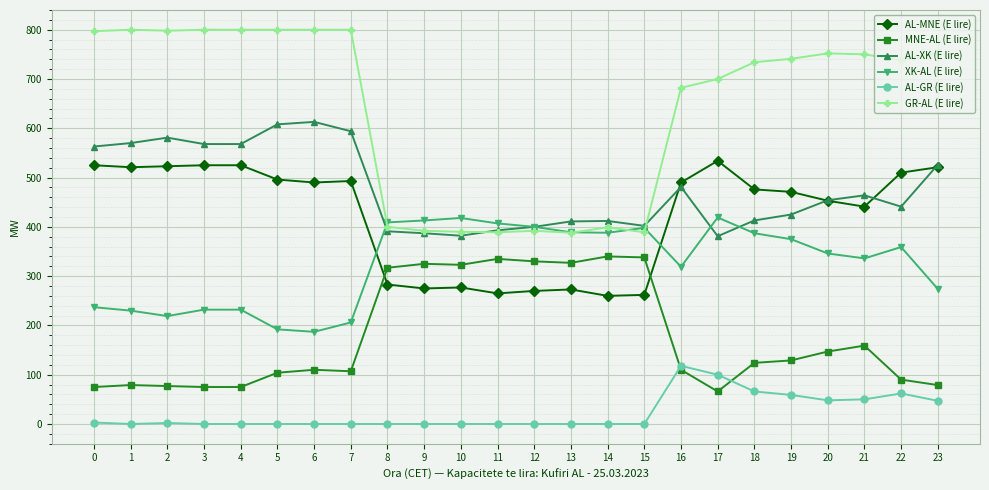

What are all the series names shown in the legend?

AL-MNE (E lire), MNE-AL (E lire), AL-XK (E lire), XK-AL (E lire), AL-GR (E lire), GR-AL (E lire)